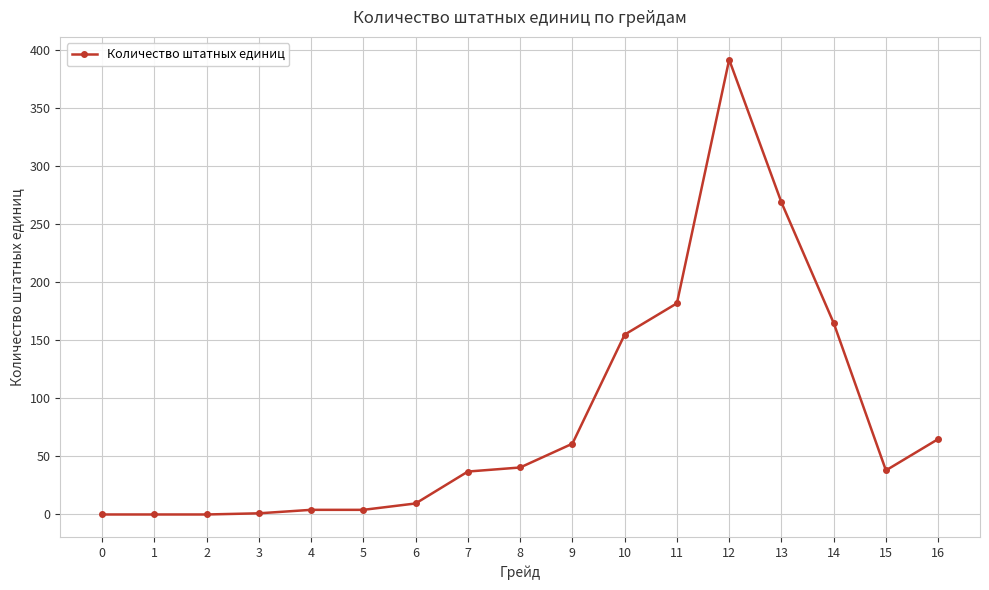

How many lines are shown in the chart?

1